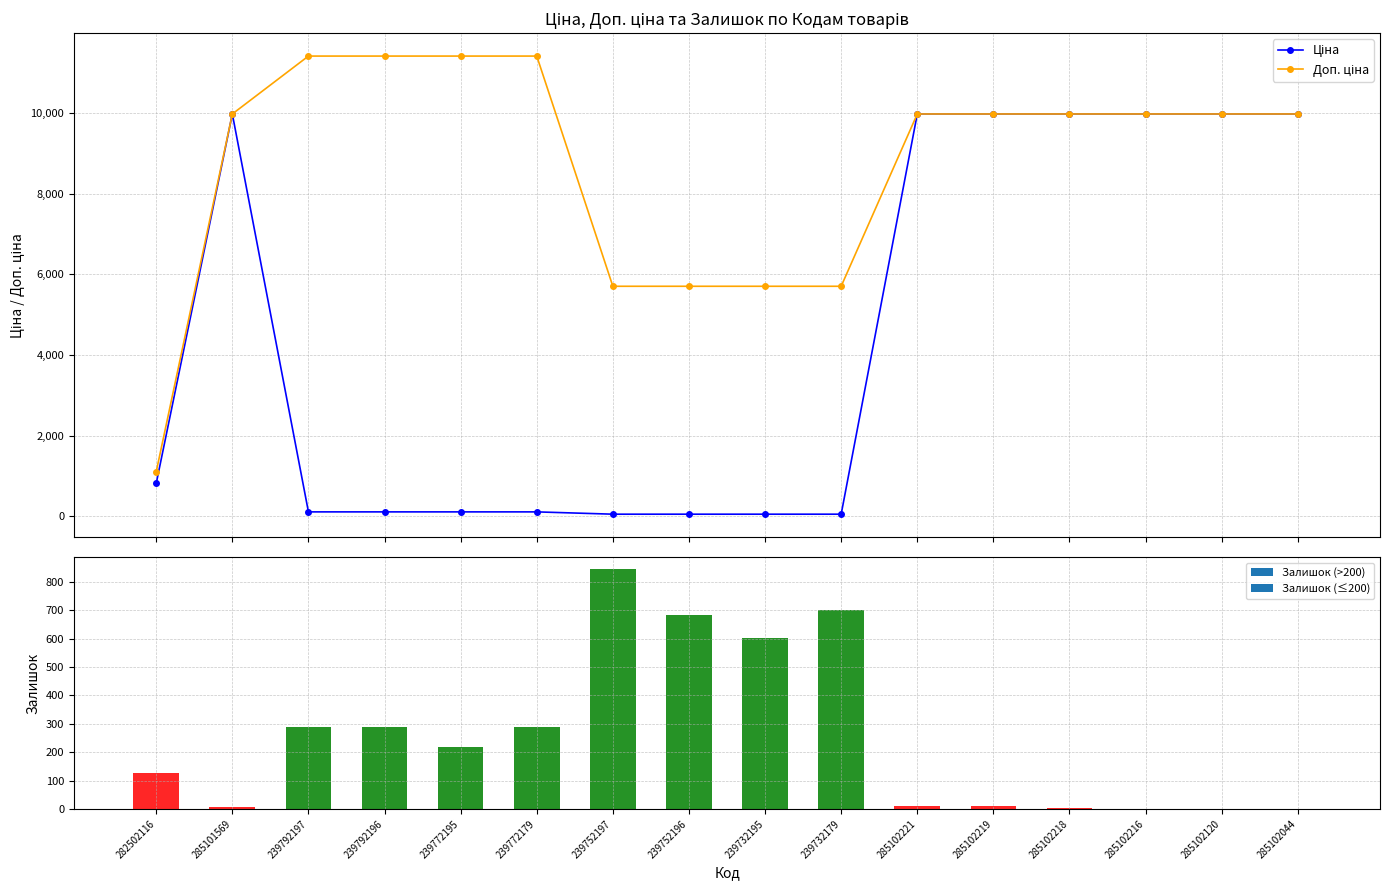

What is the sum of the Ціна values at 239732195 and 239752197?

114.1